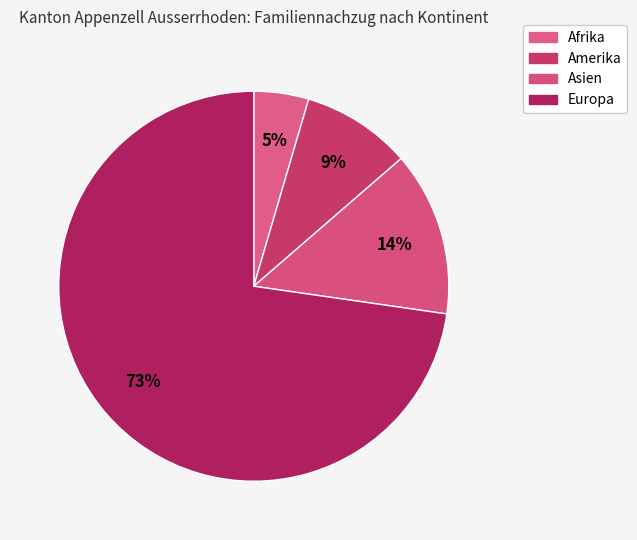

To the nearest percent, what portion does Amerika represent?

9%